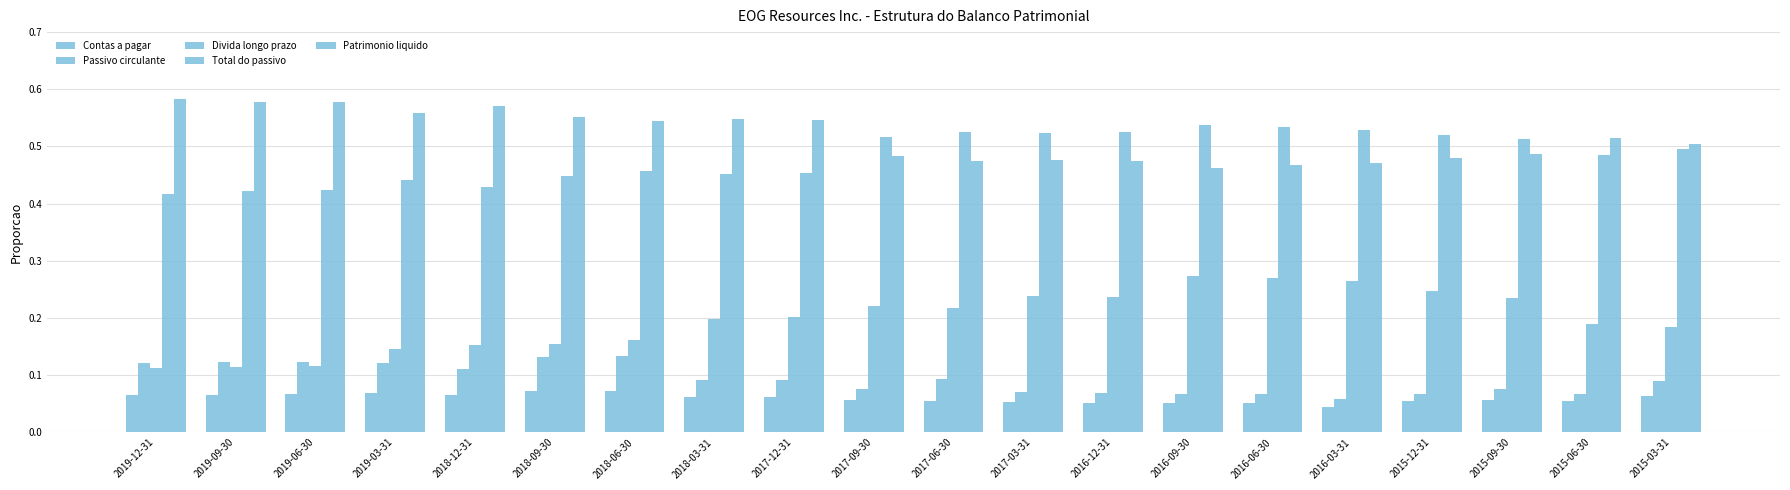

Rank the series at 2018-09-30 from lowest to highest value.

Contas a pagar, Passivo circulante, Divida longo prazo, Total do passivo, Patrimonio liquido